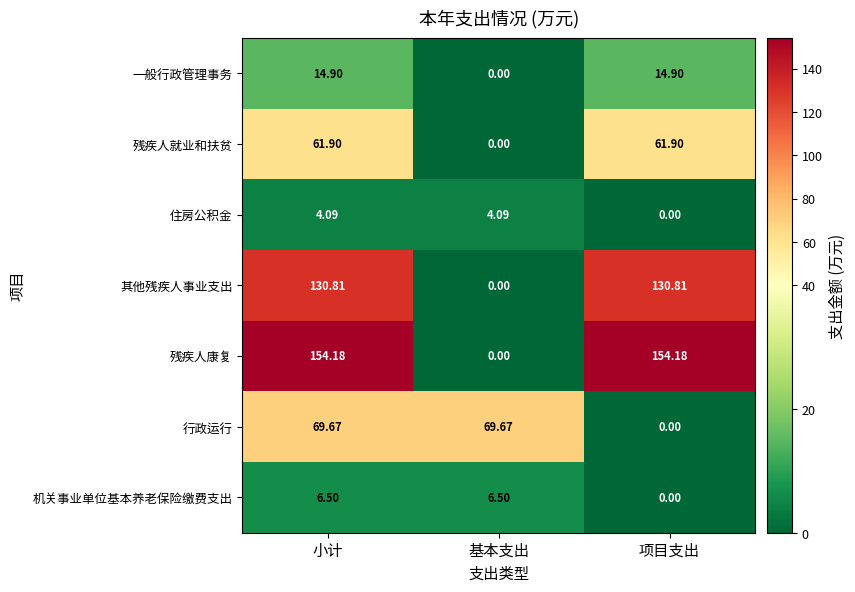

At which label does 残疾人康复 reach its minimum?

基本支出